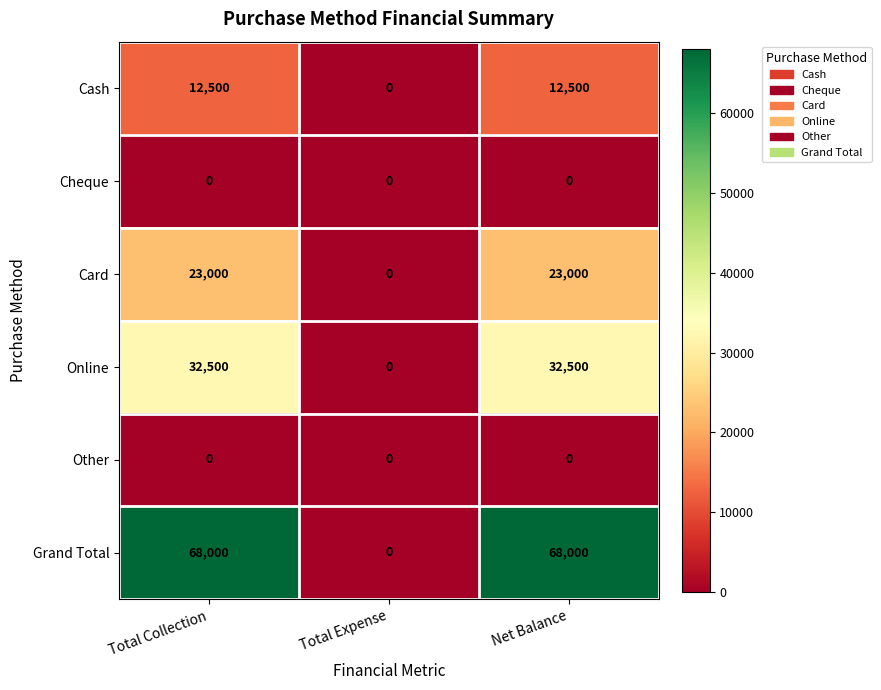

Read the Cash value at Net Balance, to the nearest 10.

12500